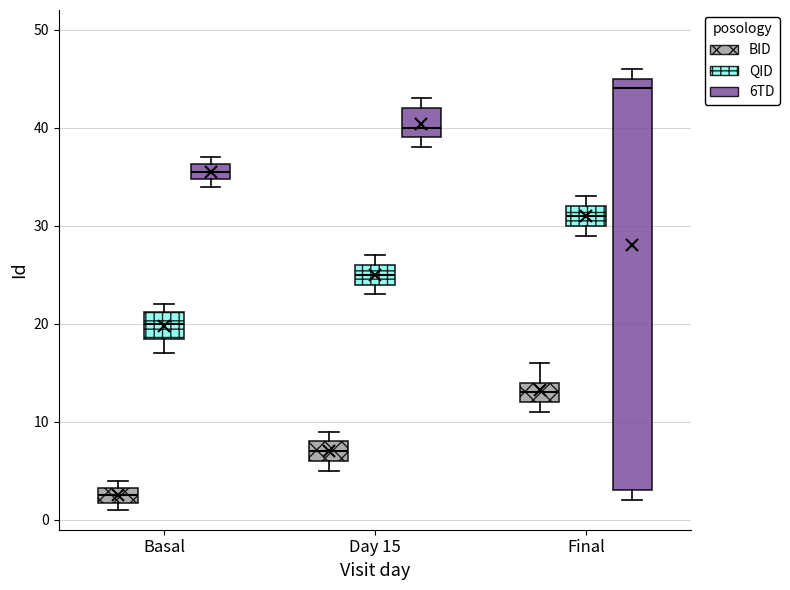

Reading left to right, read every box against the y-axis: the position of its median line, the range the box covers, and the ends of its whiskers. The values are not printed on the chart, so give them approximately, as read against the axis.

Basal (BID): median 3 (inside the box), box 2 to 3, whiskers 1 to 4
Basal (QID): median 20, box 19 to 21, whiskers 17 to 22
Basal (6TD): median 36 (inside the box), box 35 to 36, whiskers 34 to 37
Day 15 (BID): median 7, box 6 to 8, whiskers 5 to 9
Day 15 (QID): median 25, box 24 to 26, whiskers 23 to 27
Day 15 (6TD): median 40, box 39 to 42, whiskers 38 to 43
Final (BID): median 13, box 12 to 14, whiskers 11 to 16
Final (QID): median 31, box 30 to 32, whiskers 29 to 33
Final (6TD): median 44, box 3 to 45, whiskers 2 to 46